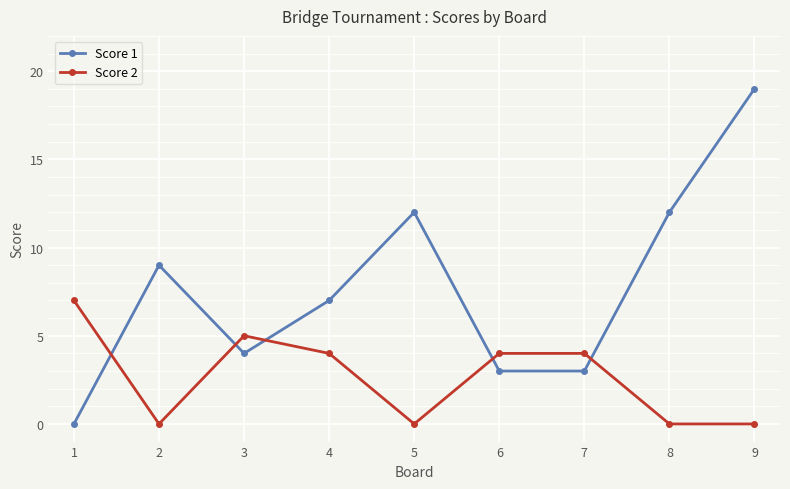

Which series has the largest total across all categories?

Score 1